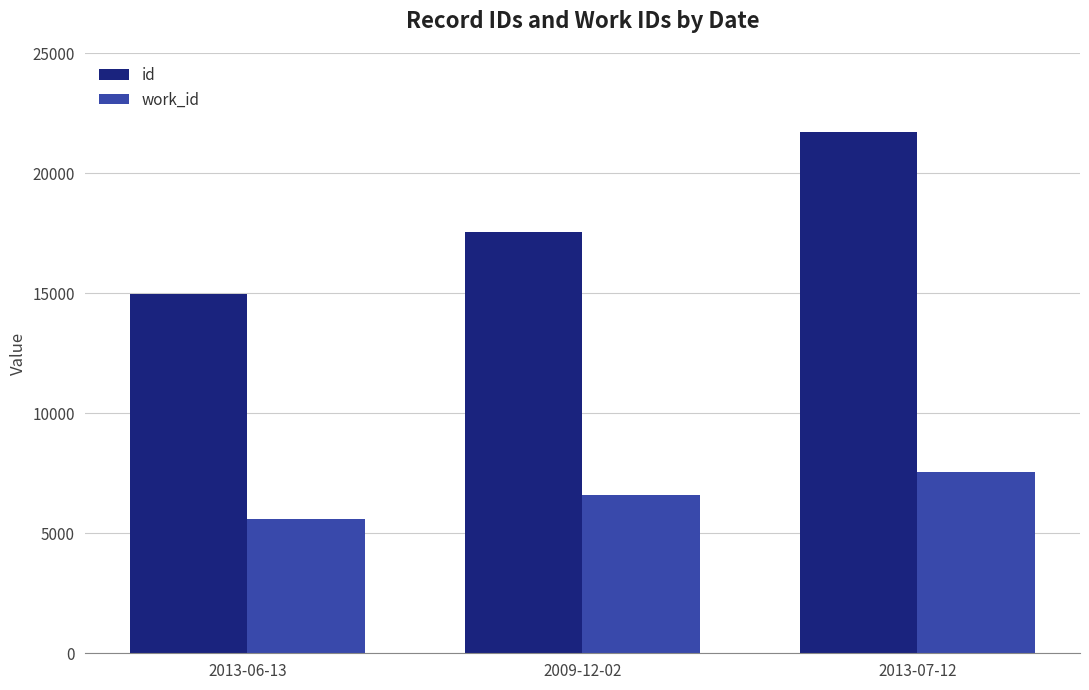

Which series has the widest spread of values?

id